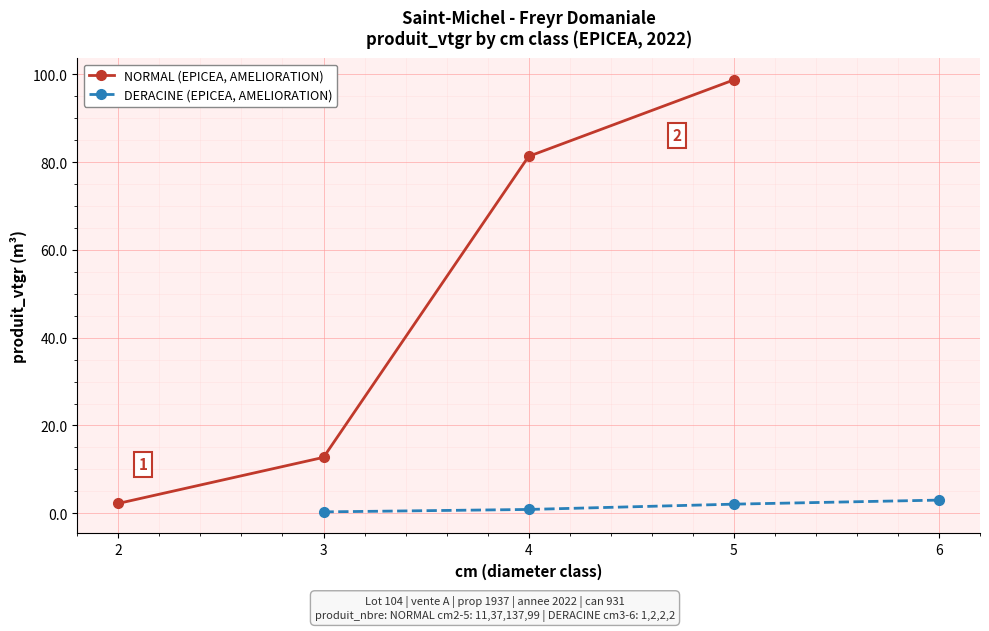

Which category has the highest value in the NORMAL (EPICEA, AMELIORATION) series?

5